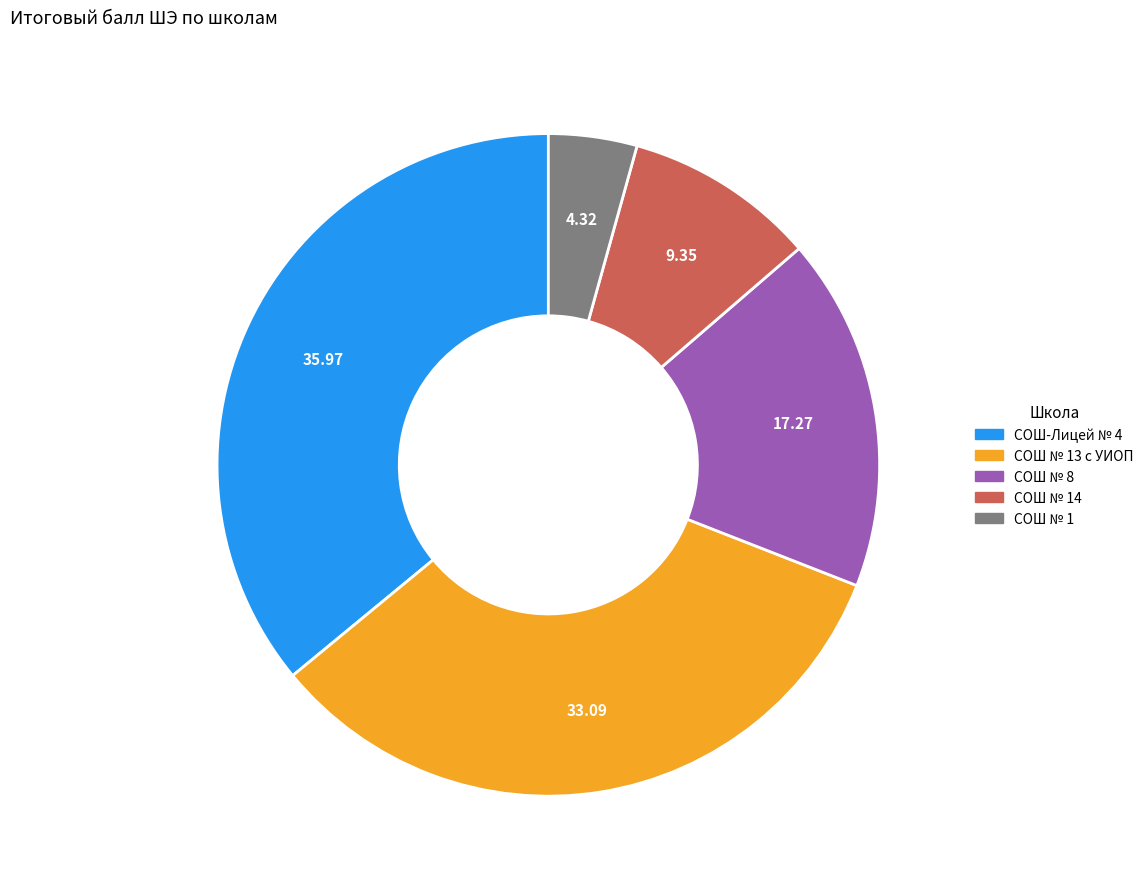

Does any single category account for the majority?

No